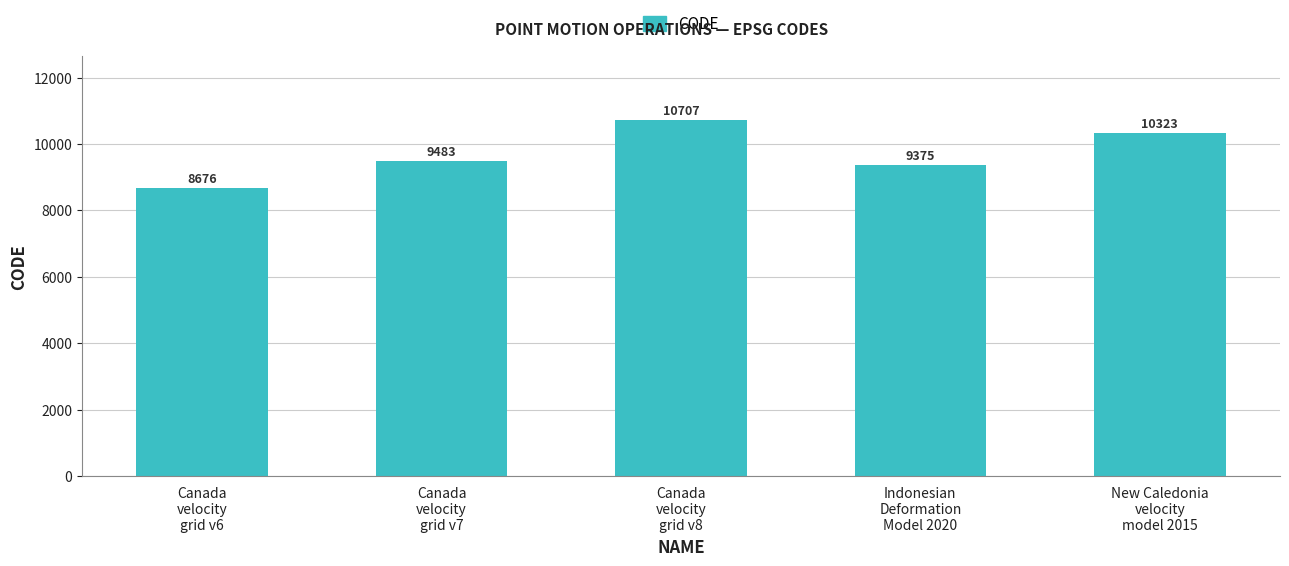

What is the difference between the values at Canada
velocity
grid v6 and New Caledonia
velocity
model 2015?

1647